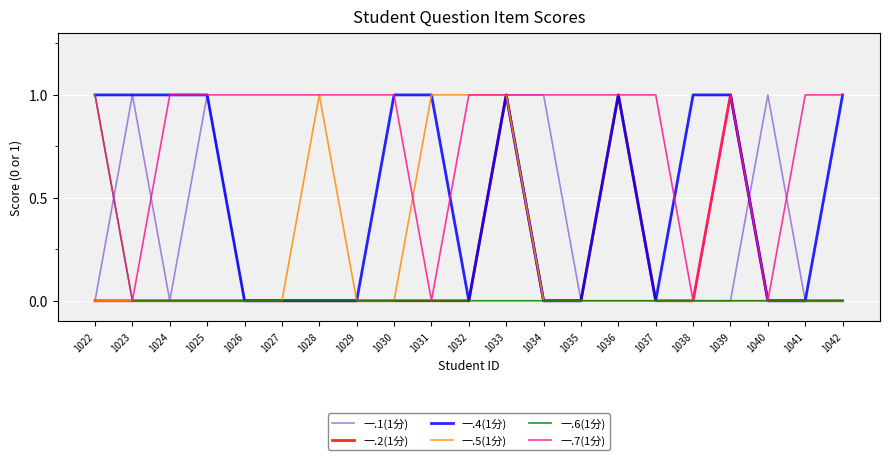

What is the spread (max minus min) of values at 1032?

1